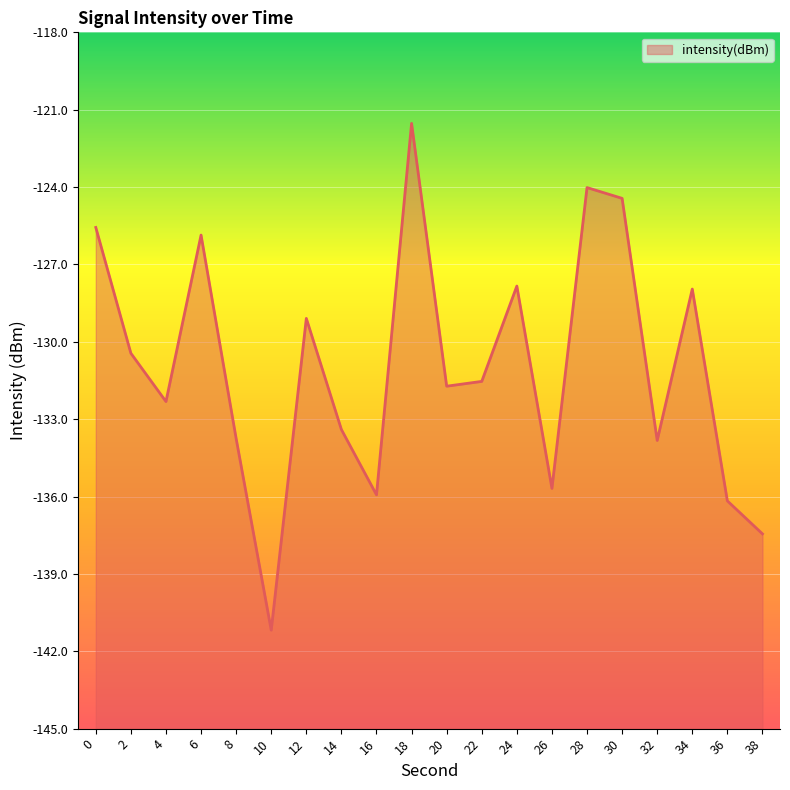

What is the difference between the values at 2 and 22?

1.1